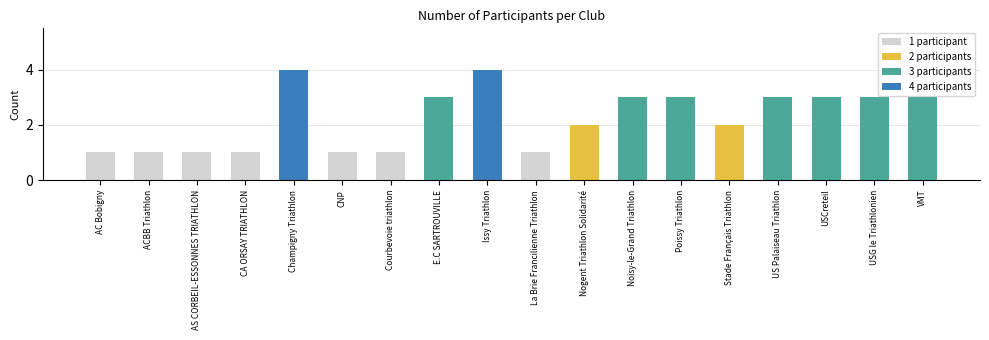

How many Count values are between 1 and 3?

16